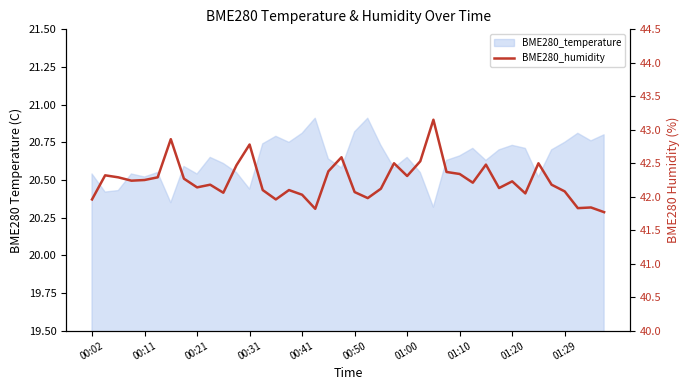

List the labels in order of value, largest first.

26, 01:00, 12, 19, 25, 23, 34, 30, 11, 18, 27, 28, 00:11, 24, 00:21, 00:50, 01:10, 00:41, 00:31, 32, 29, 01:29, 35, 01:20, 31, 22, 13, 15, 36, 20, 10, 33, 16, 21, 00:02, 14, 38, 37, 17, 39